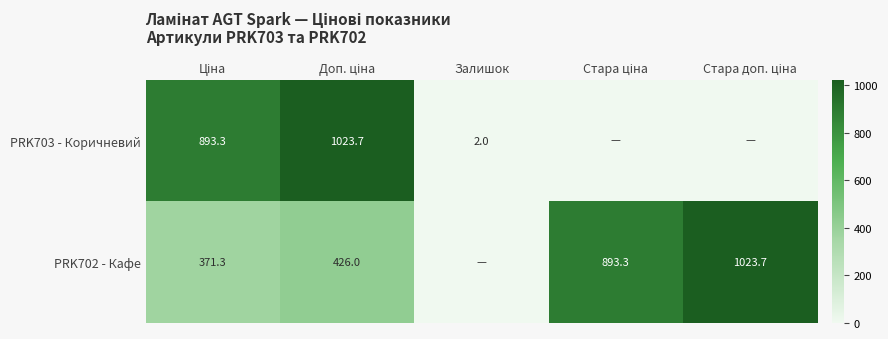

The value of PRK703 - Коричневий at Залишок is 0.9. True or false?

False